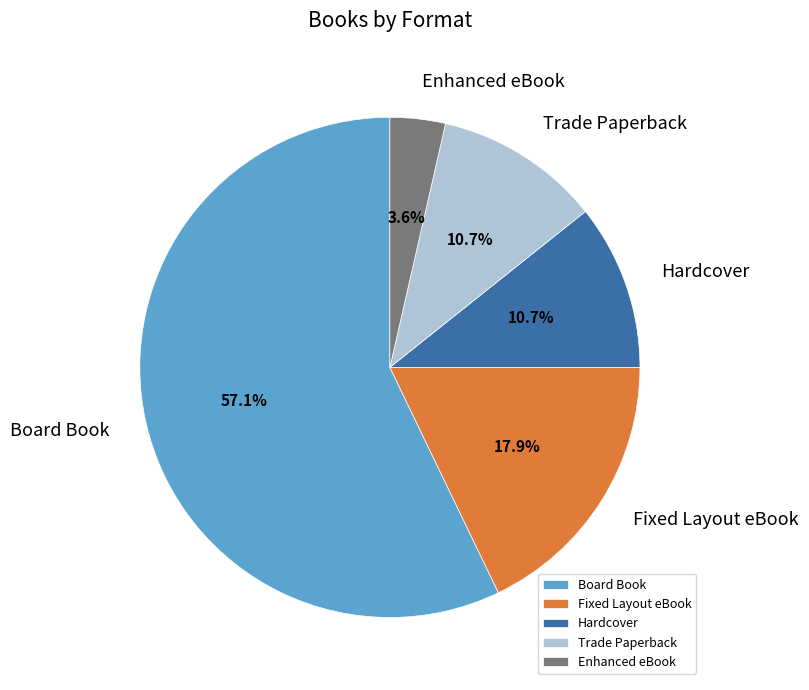

The Trade Paperback slice represents 11% of the pie. True or false?

True